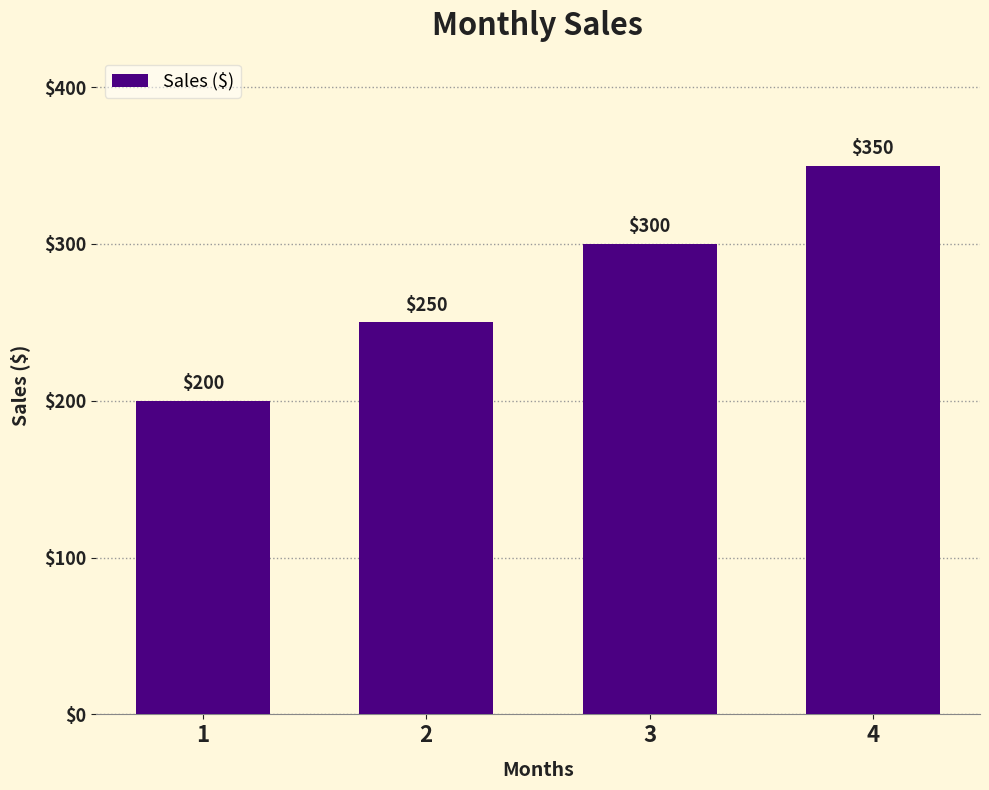

What is the average value?

275